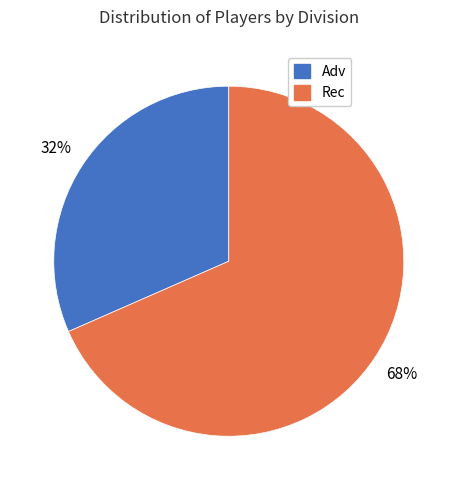

True or false: Adv accounts for 32% of the total.

True